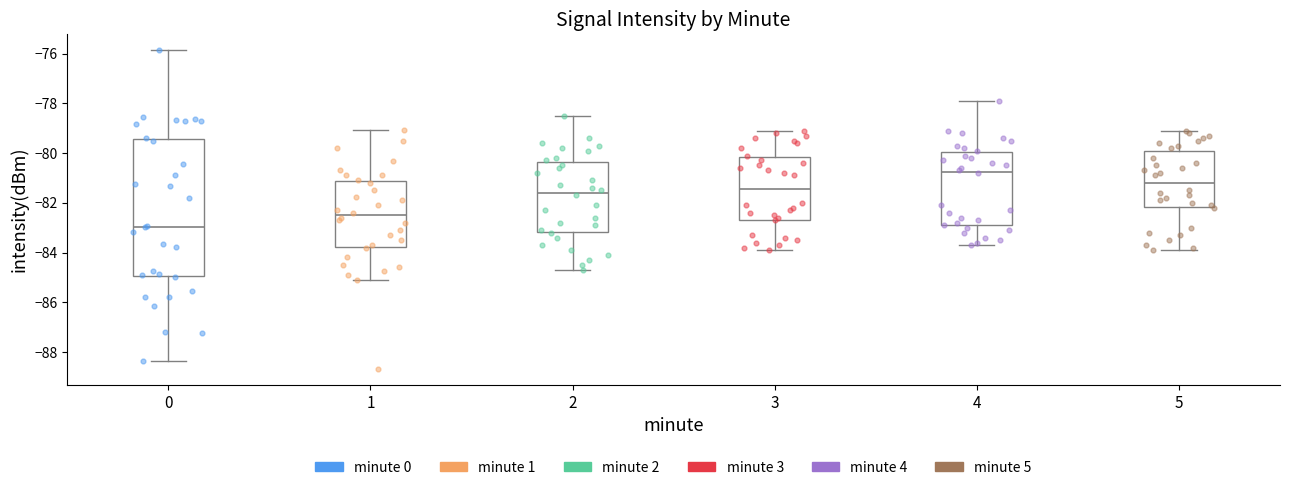

Reading left to right, transcribe this box plot: for each box, give where its median line is, the range the box spans, and where its two whiskers end, as read against the y-axis. The values are not printed on the chart, so give them approximately, as read against the axis.

0: median -83.0, box -85.0 to -79.4, whiskers -88.4 to -75.8
1: median -82.6, box -83.8 to -81.2, whiskers -85.0 to -79.0
2: median -81.6, box -83.2 to -80.4, whiskers -84.6 to -78.4
3: median -81.4, box -82.6 to -80.2, whiskers -83.8 to -79.0
4: median -80.8, box -82.8 to -80.0, whiskers -83.6 to -77.8
5: median -81.2, box -82.2 to -79.8, whiskers -83.8 to -79.0